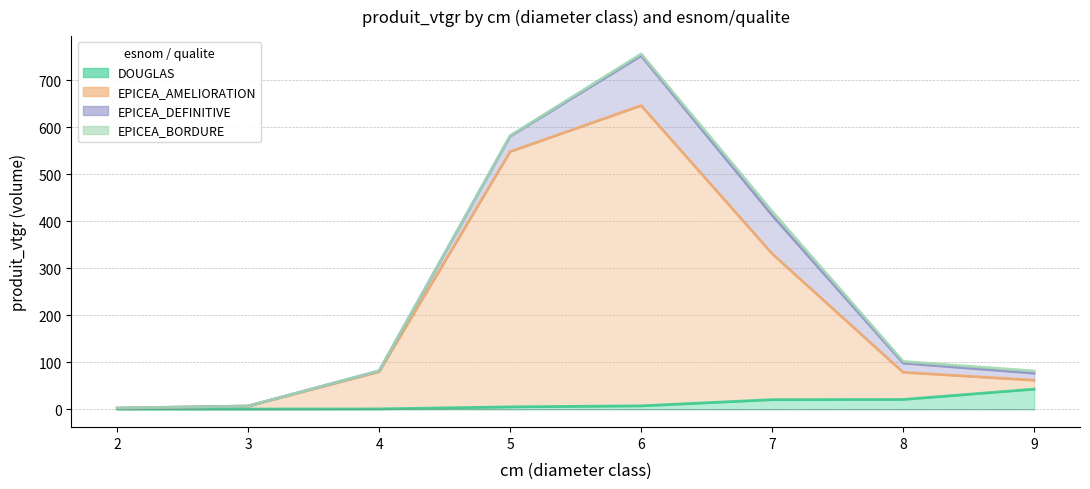

What is the maximum value shown in the chart?

645.8